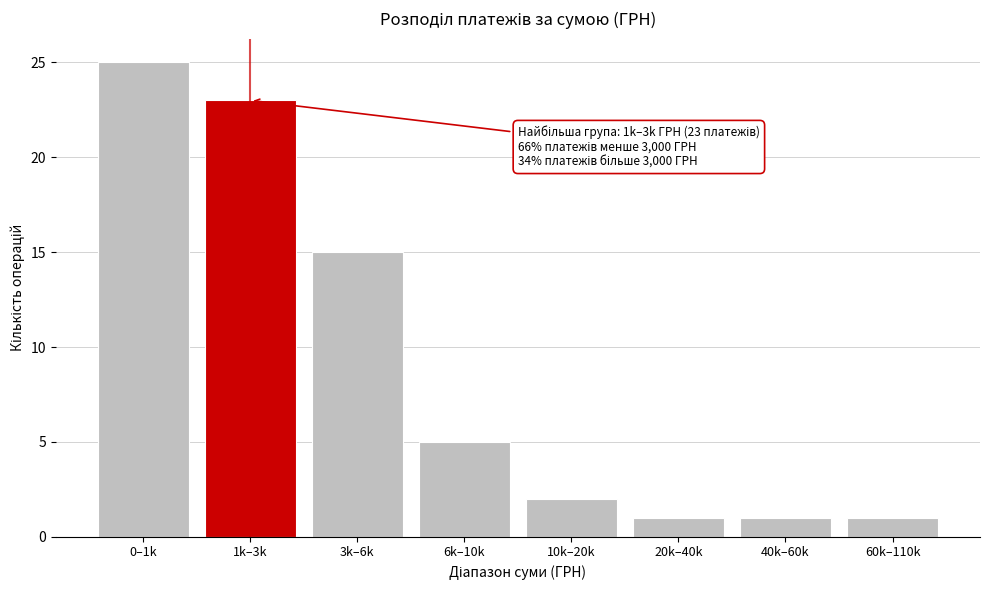

Reading left to right, transcribe all the data shown in this chart.

0–1k=25	1k–3k=23	3k–6k=15	6k–10k=5	10k–20k=2	20k–40k=1	40k–60k=1	60k–110k=1